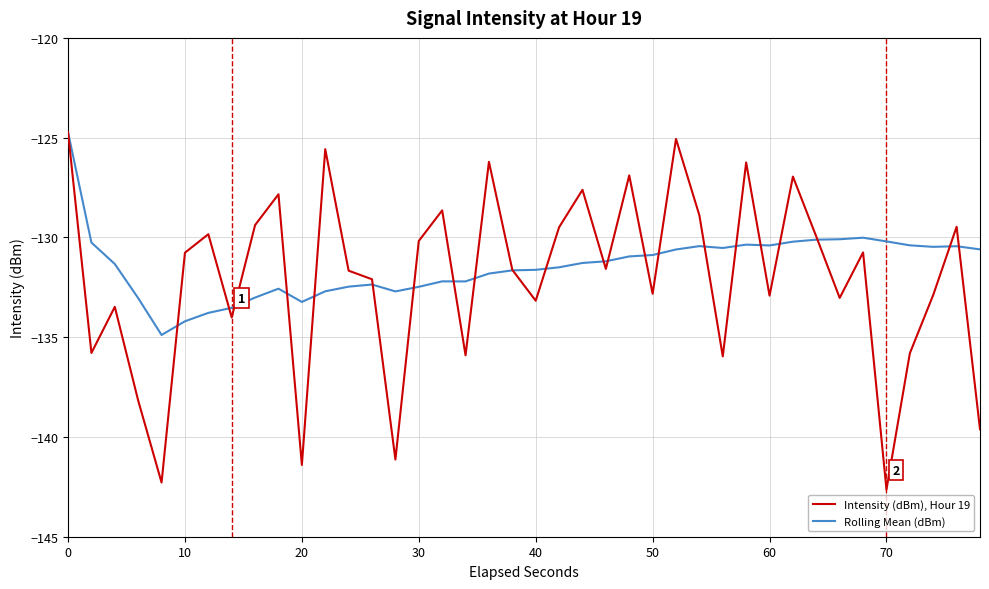

Which series has the largest range (max minus min)?

Intensity (dBm), Hour 19